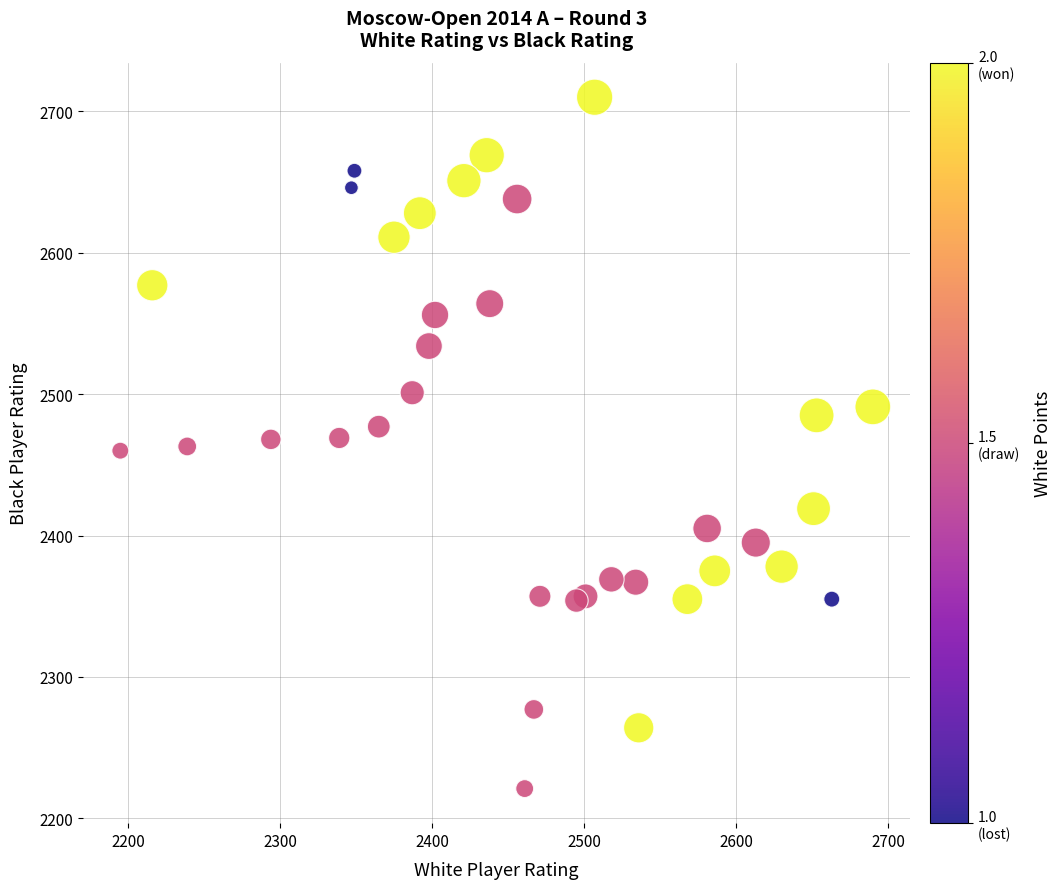

What is the range of X values (max minus min)?

495